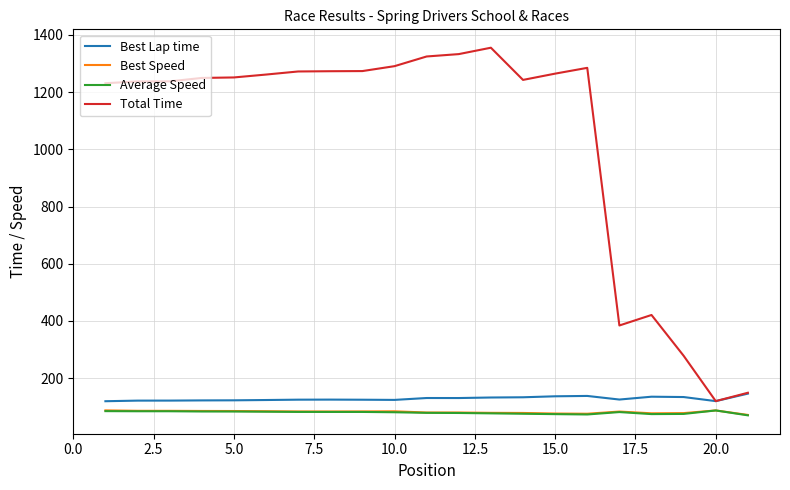

Which series has the largest range (max minus min)?

Total Time